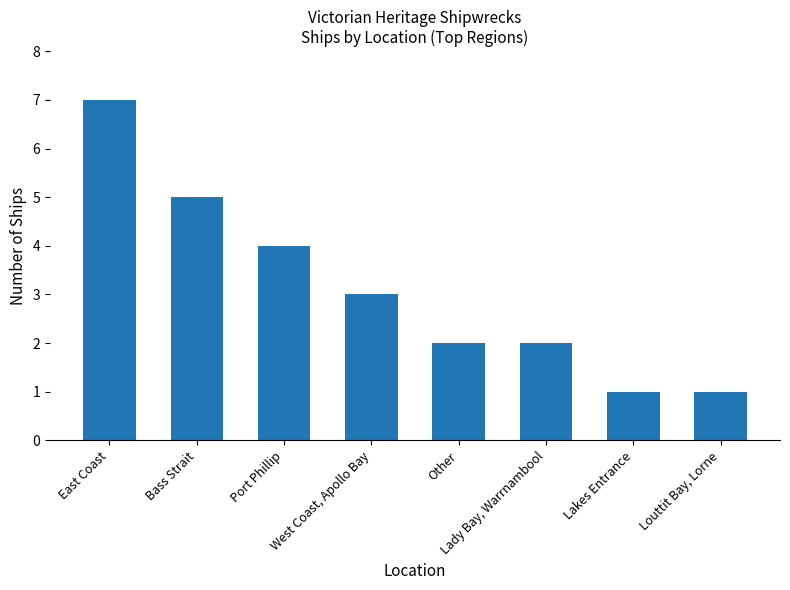

How many values are below 3?

4